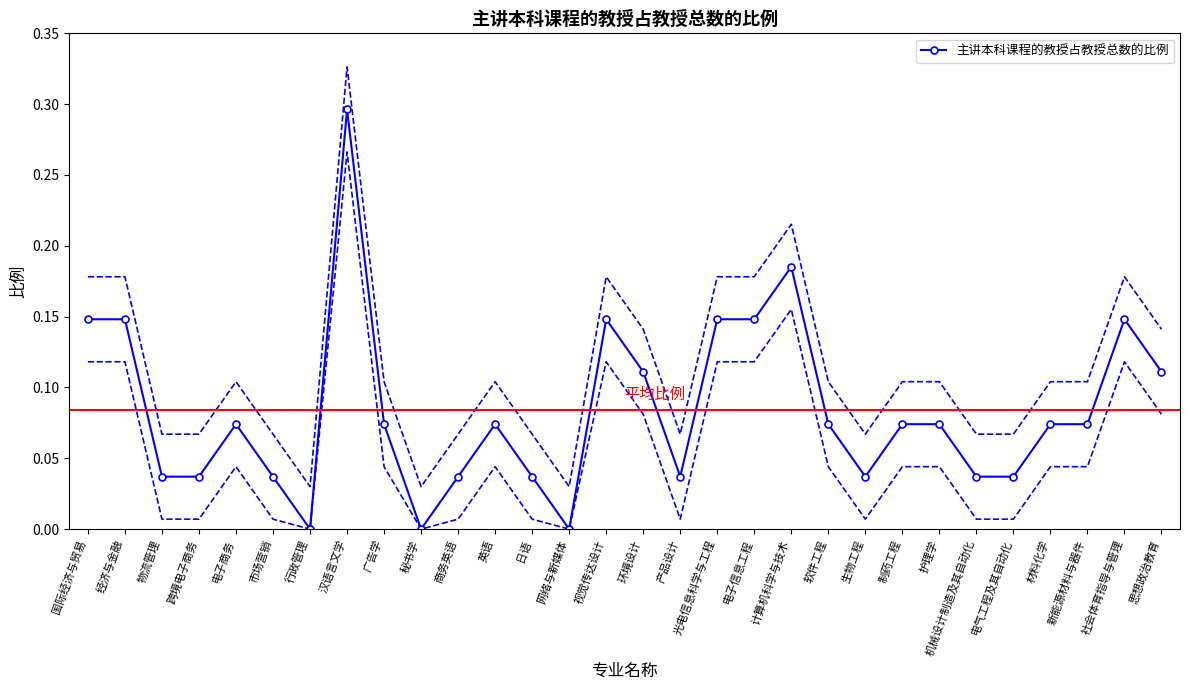

List the labels in order of value, largest first.

汉语言文学, 计算机科学与技术, 国际经济与贸易, 经济与金融, 视觉传达设计, 光电信息科学与工程, 电子信息工程, 社会体育指导与管理, 环境设计, 思想政治教育, 电子商务, 广告学, 英语, 软件工程, 制药工程, 护理学, 材料化学, 新能源材料与器件, 物流管理, 跨境电子商务, 市场营销, 商务英语, 日语, 产品设计, 生物工程, 机械设计制造及其自动化, 电气工程及其自动化, 行政管理, 秘书学, 网络与新媒体